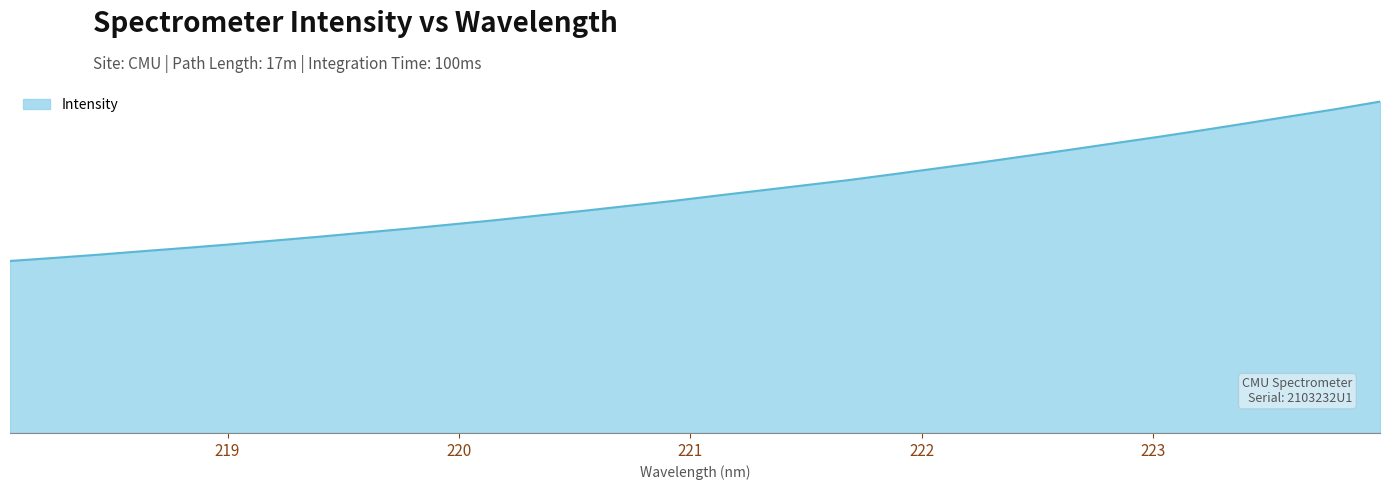

True or false: the data has more than 0 interior local peaks.

False